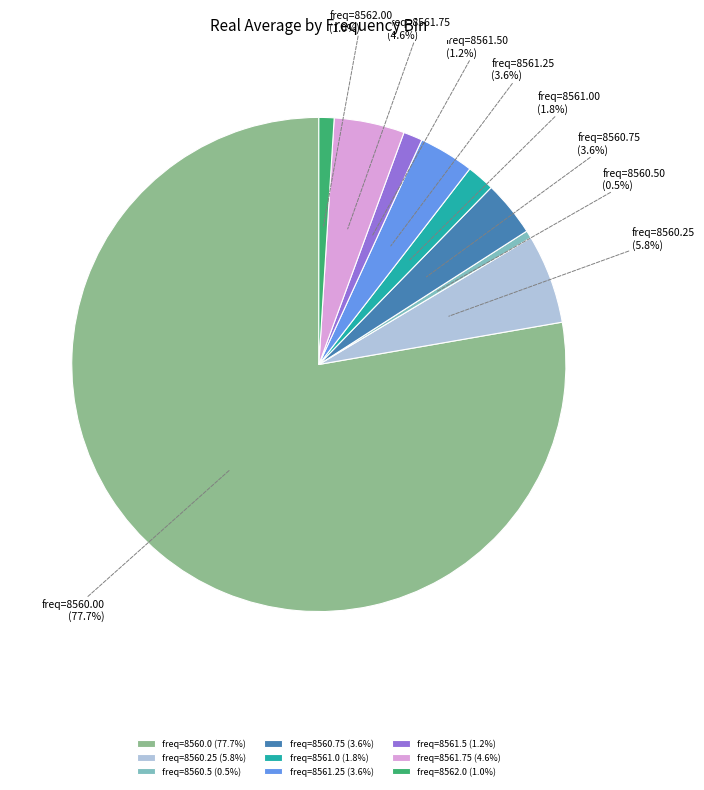

The freq=8560.75 slice represents 4% of the pie. True or false?

True